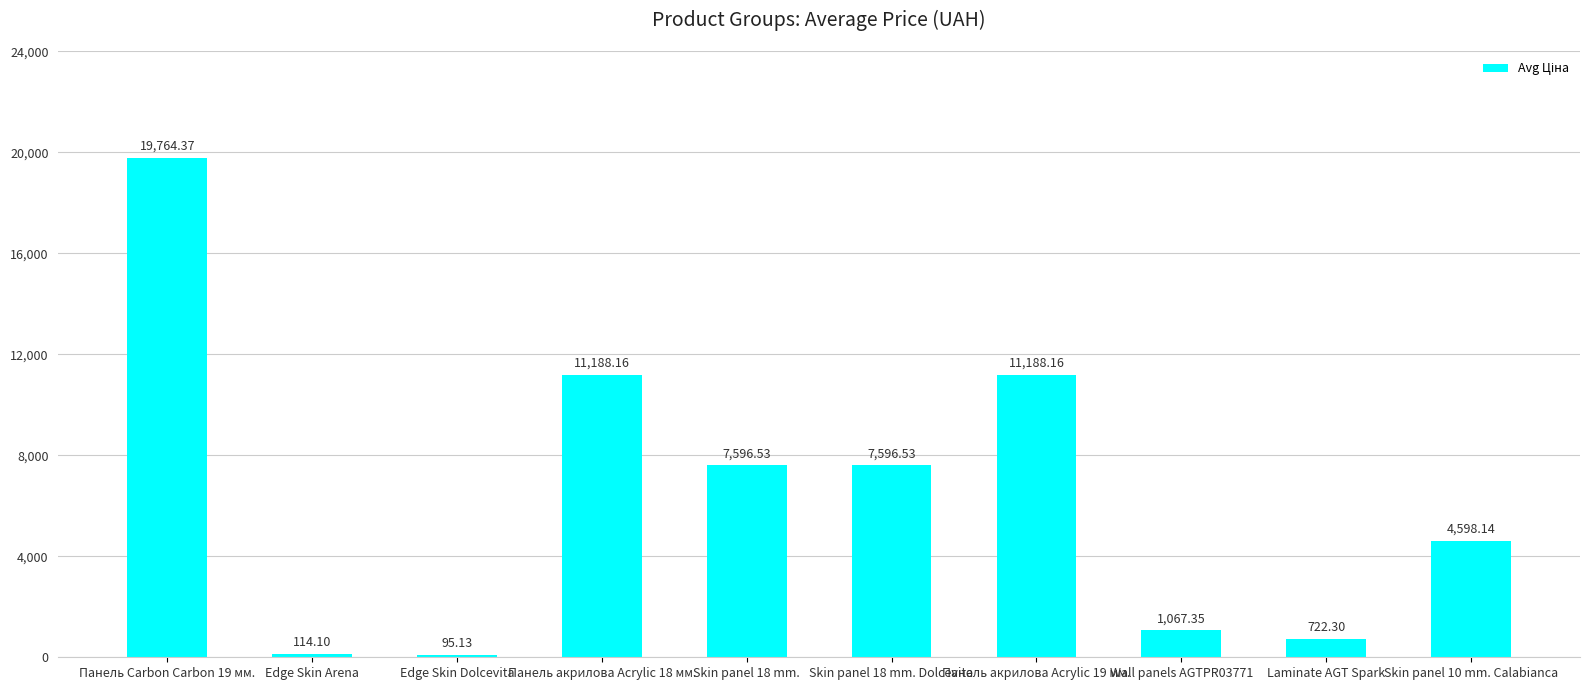

What is the label of the 10th bar from the right?

Панель Carbon Carbon 19 мм.